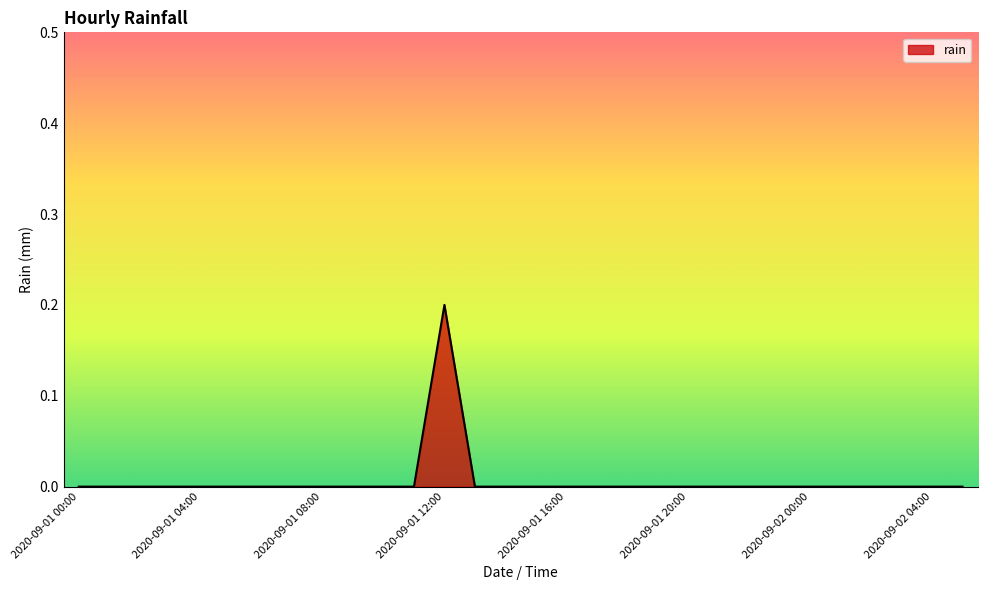

What is the maximum value shown in the chart?

0.2